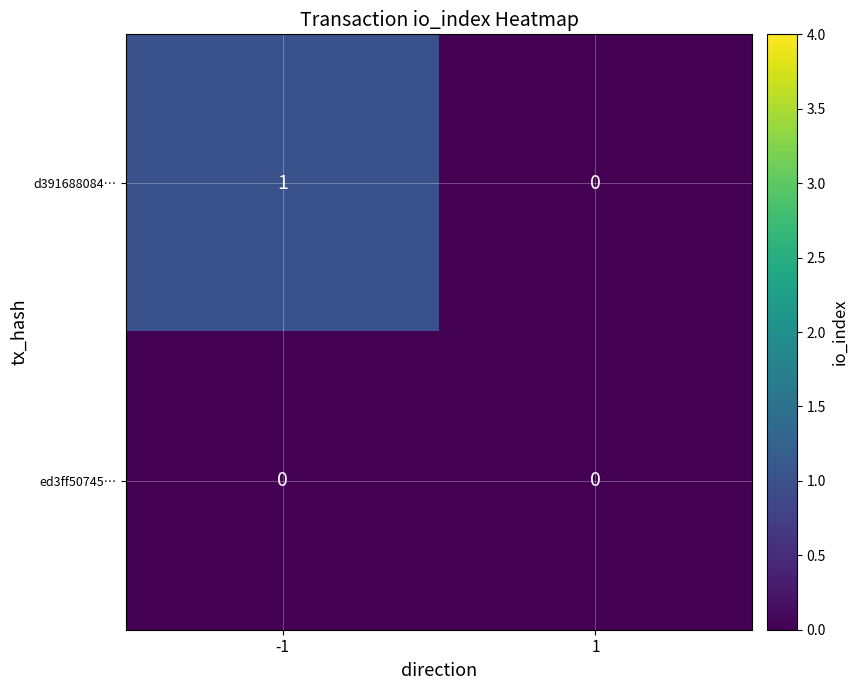

Is it true that d391688084… equals 1 at -1?

True